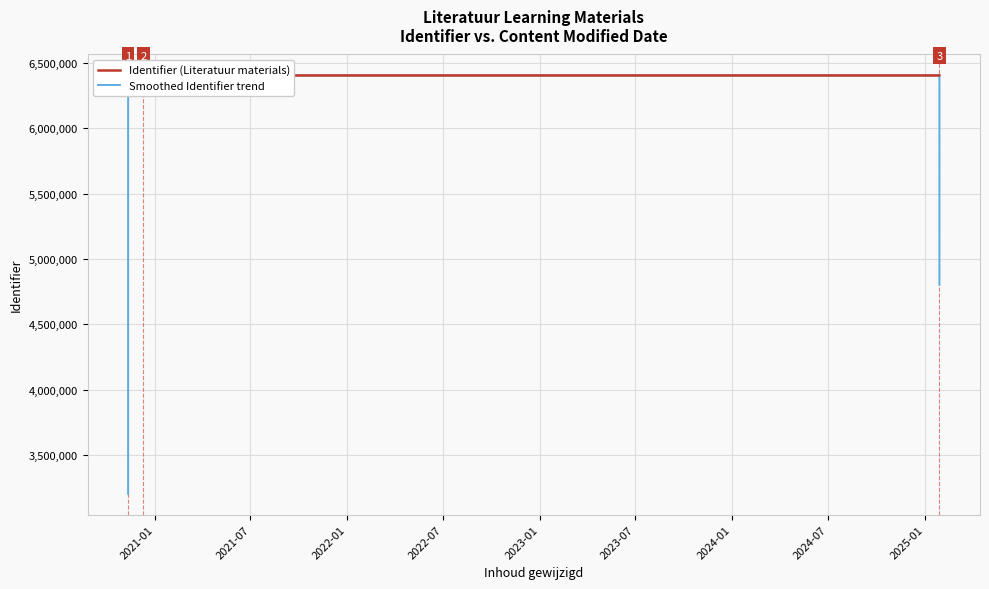

Where does the Identifier (Literatuur materials) series first go above 6405050?

2021-07